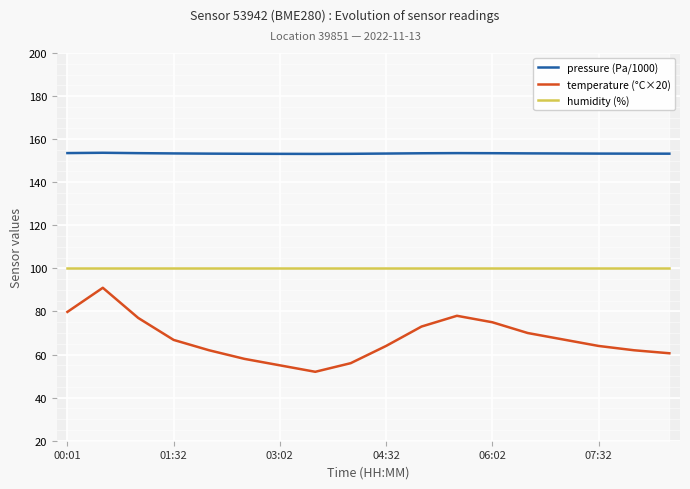

At which label is pressure (Pa/1000) closest to 153?

7